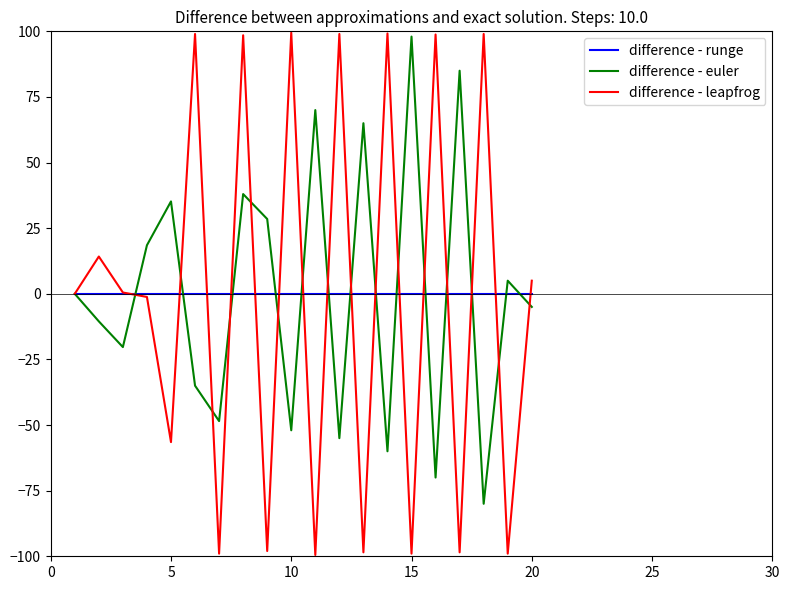

True or false: difference - euler has more than 0 points higher than both neighbors.

True